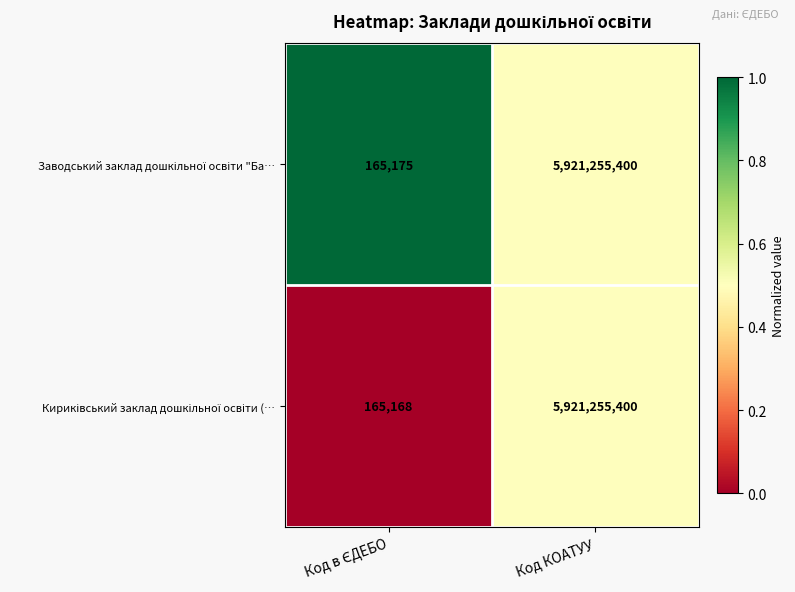

What is the minimum value shown in the chart?

165168